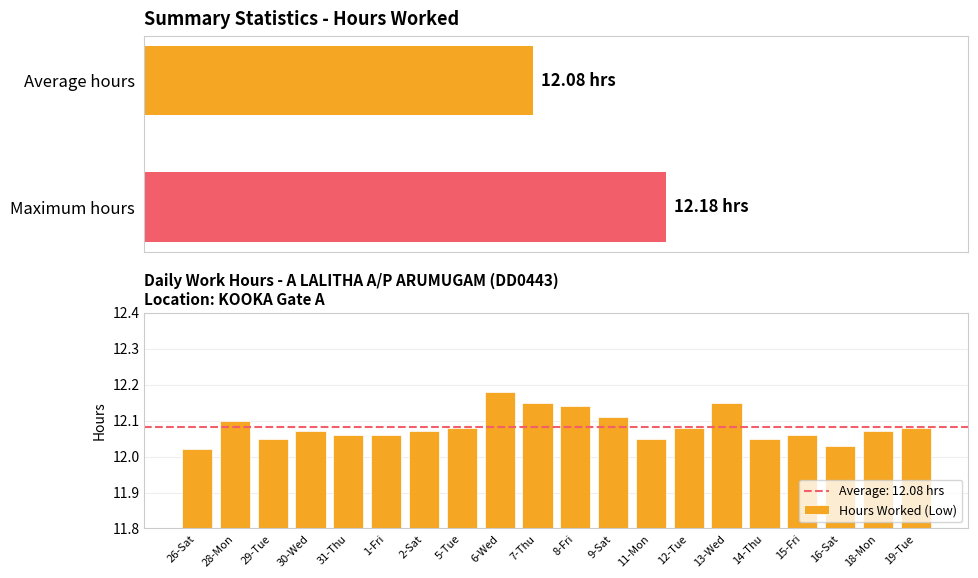

Reading left to right, what are all the values shown in this chart?

12.0	12.1	12.1	12.1	12.1	12.1	12.1	12.1	12.2	12.2	12.1	12.1	12.1	12.1	12.2	12.1	12.1	12.0	12.1	12.1